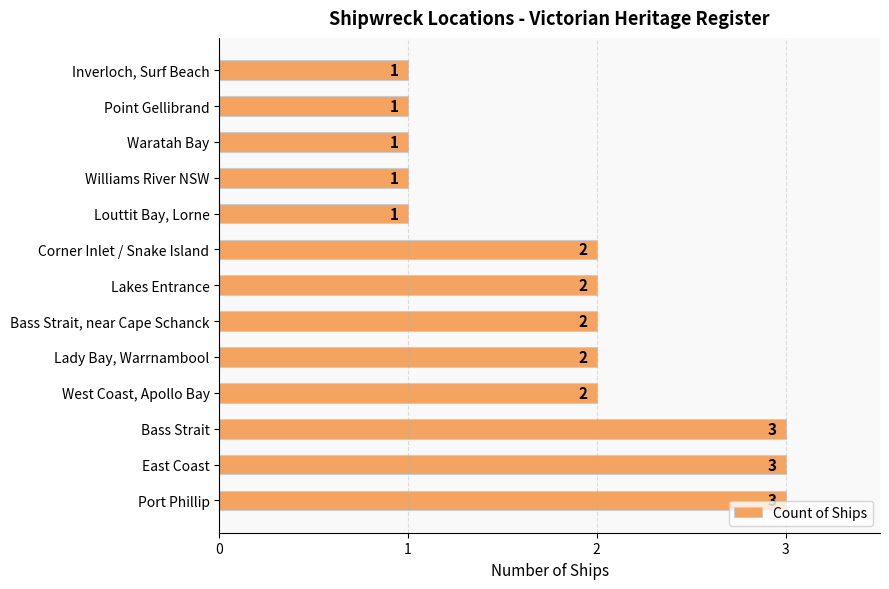

Are the bars grouped side by side (vs. stacked)?

No